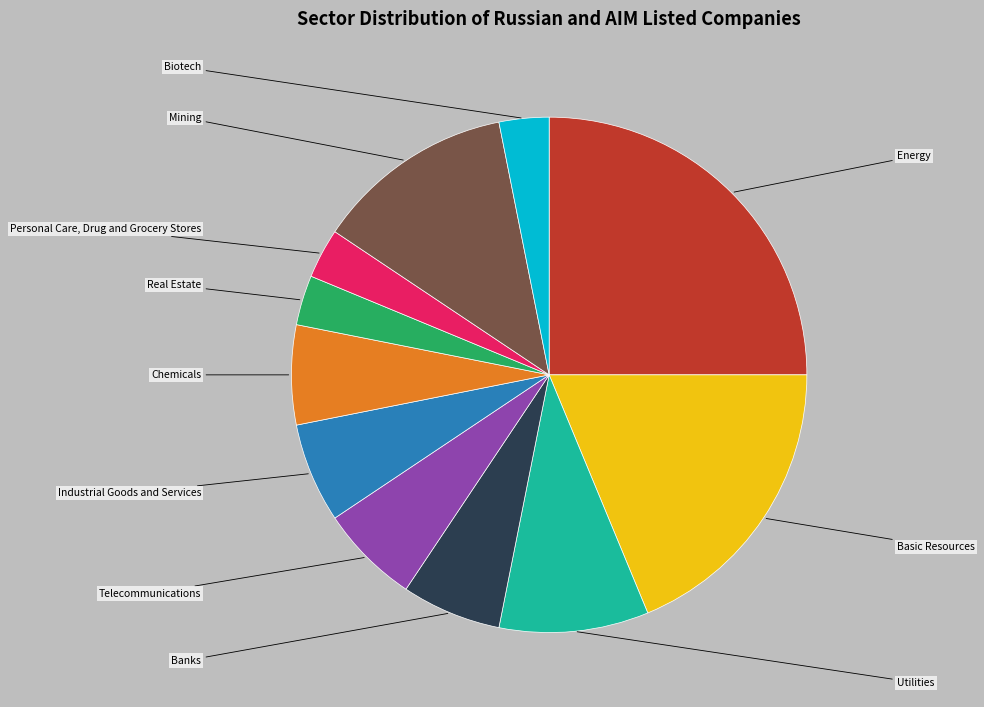

Is there a majority slice in this chart?

No